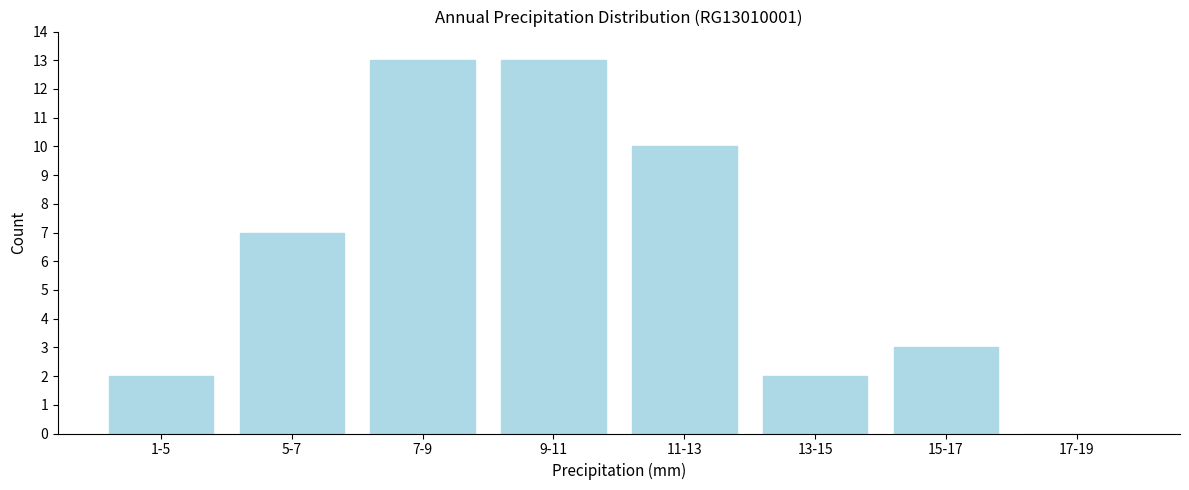

Reading left to right, extract all data points from this chart.

1-5=2	5-7=7	7-9=13	9-11=13	11-13=10	13-15=2	15-17=3	17-19=0